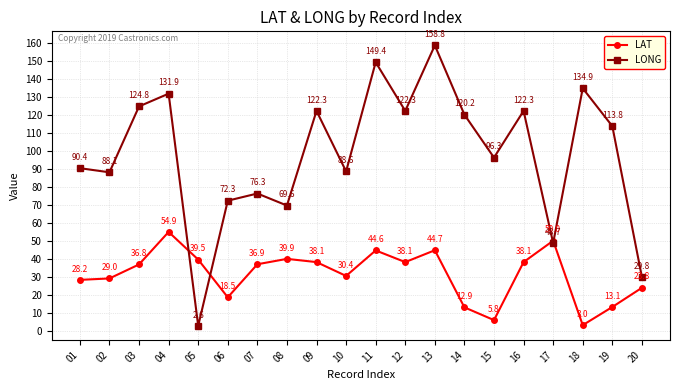

Which series ends up on top after the final intersection of LAT and LONG?

LONG